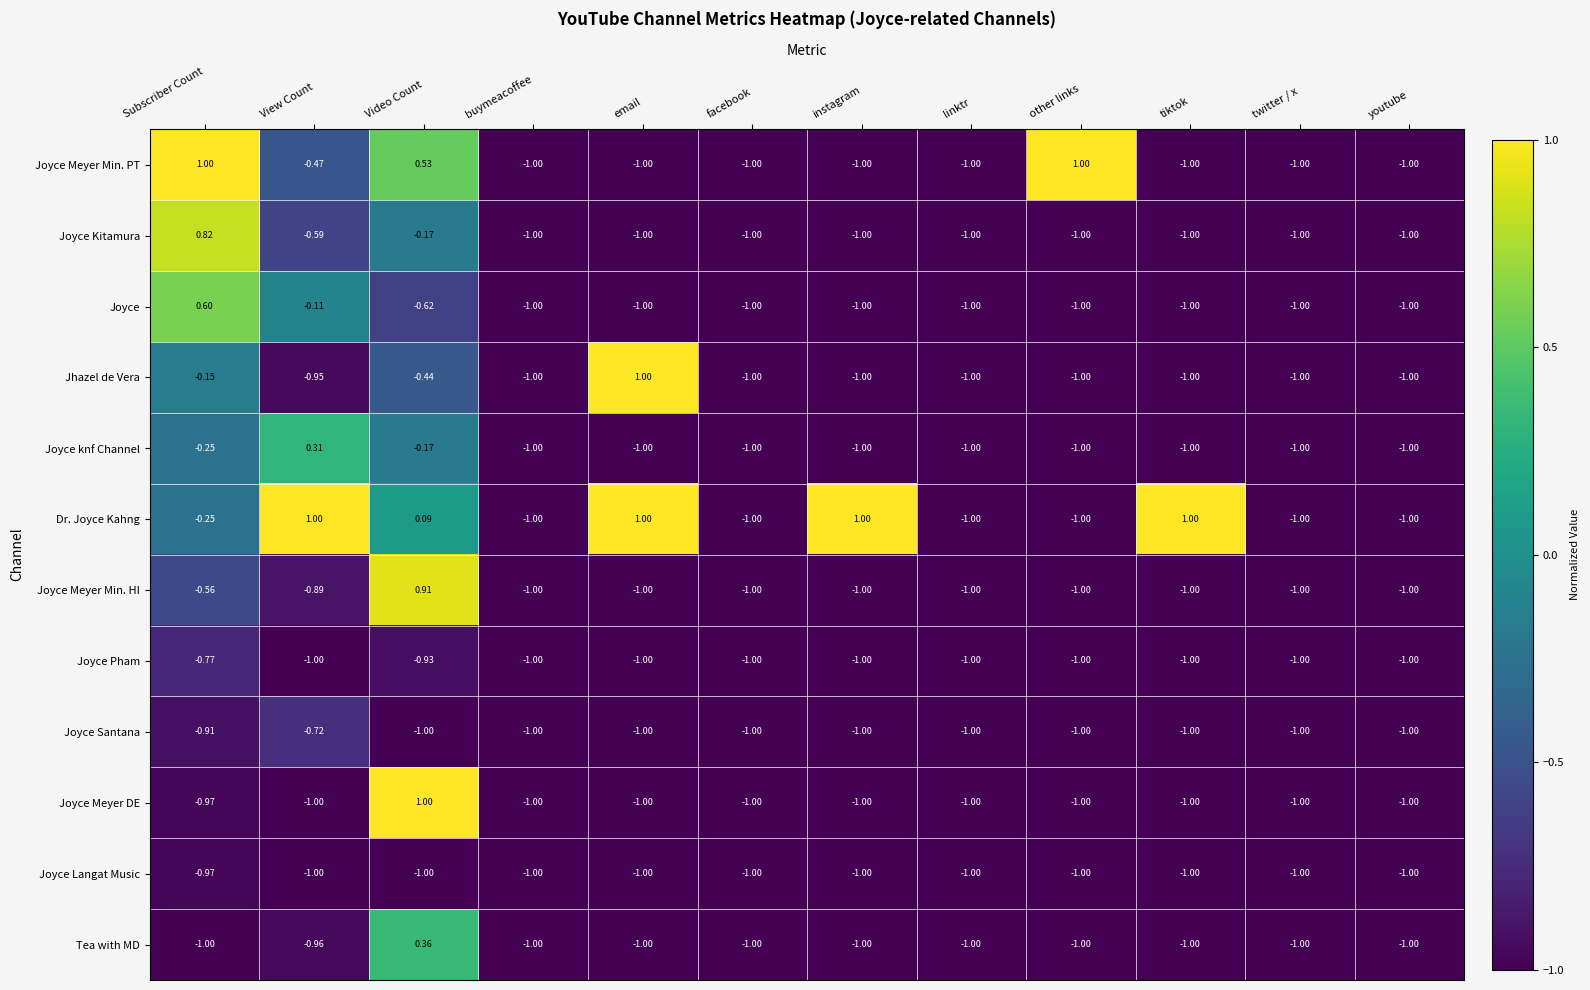

Which series has the largest total across all categories?

Dr. Joyce Kahng